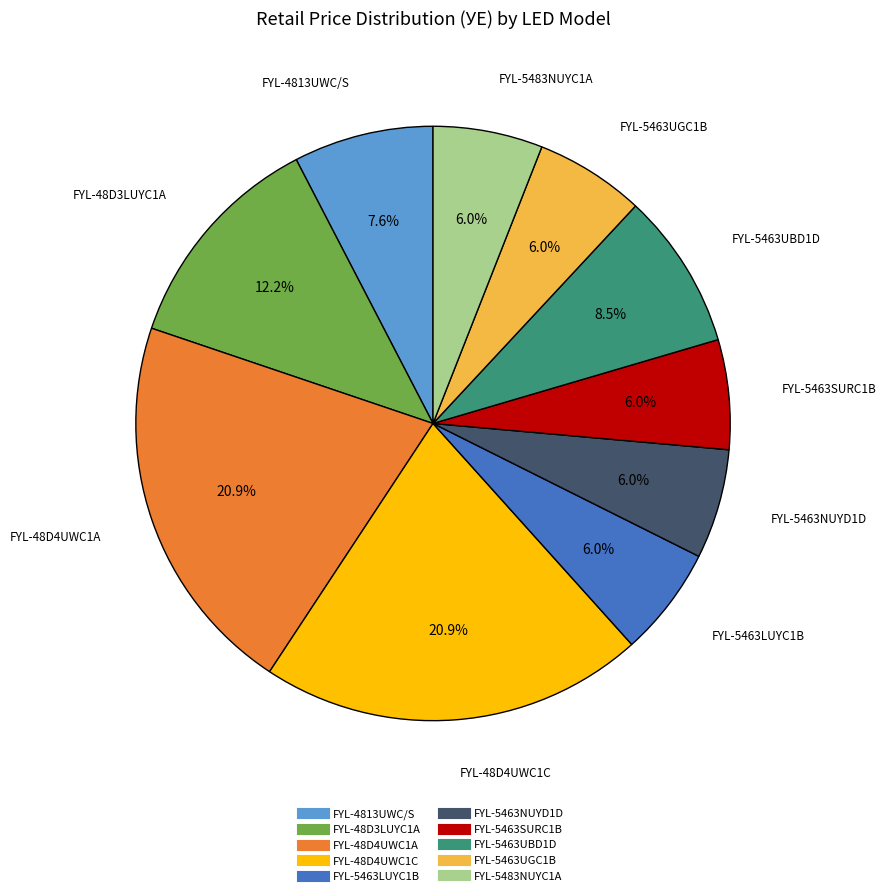

How many slices are in this pie chart?

10